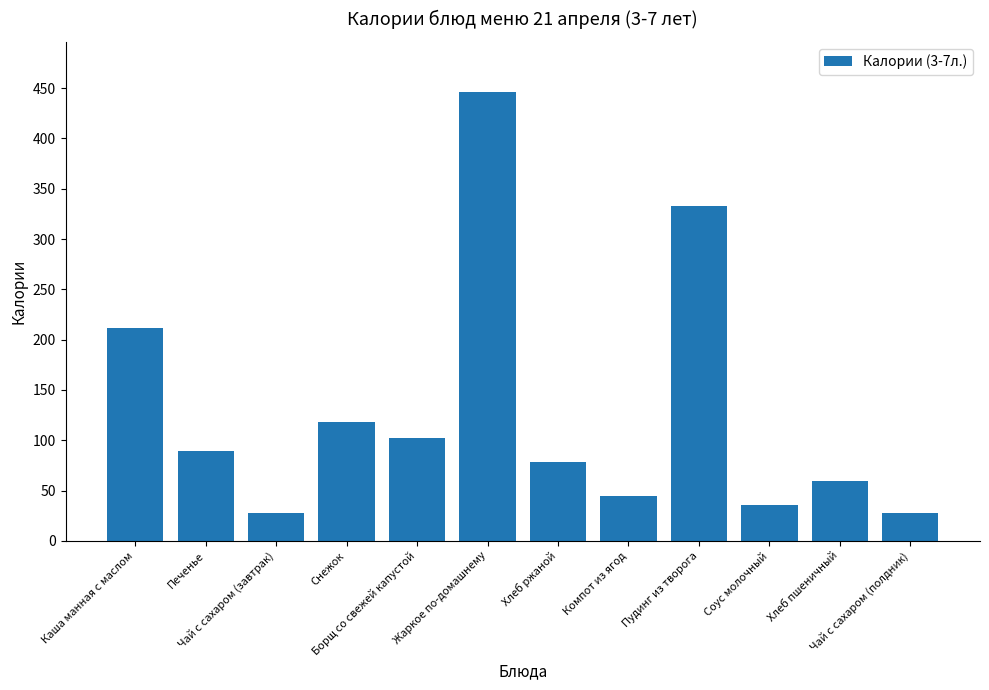

What is the ratio of the value at Хлеб пшеничный to the value at Снежок?

0.5